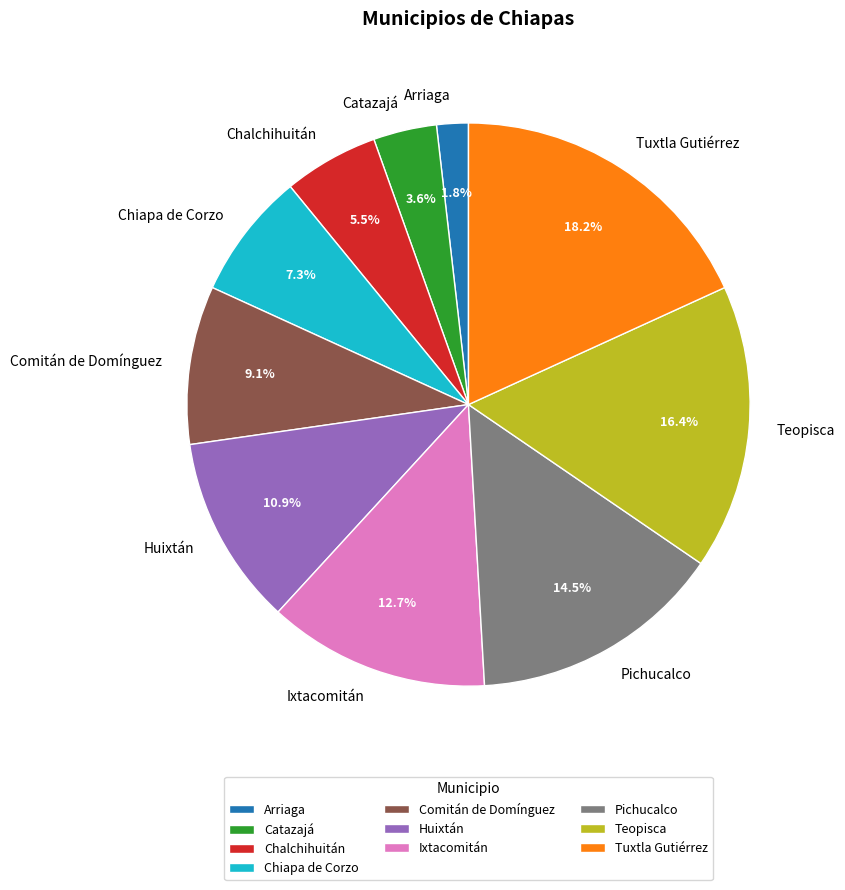

To the nearest percent, what is the difference between the Tuxtla Gutiérrez and Catazajá slice percentages?

15%